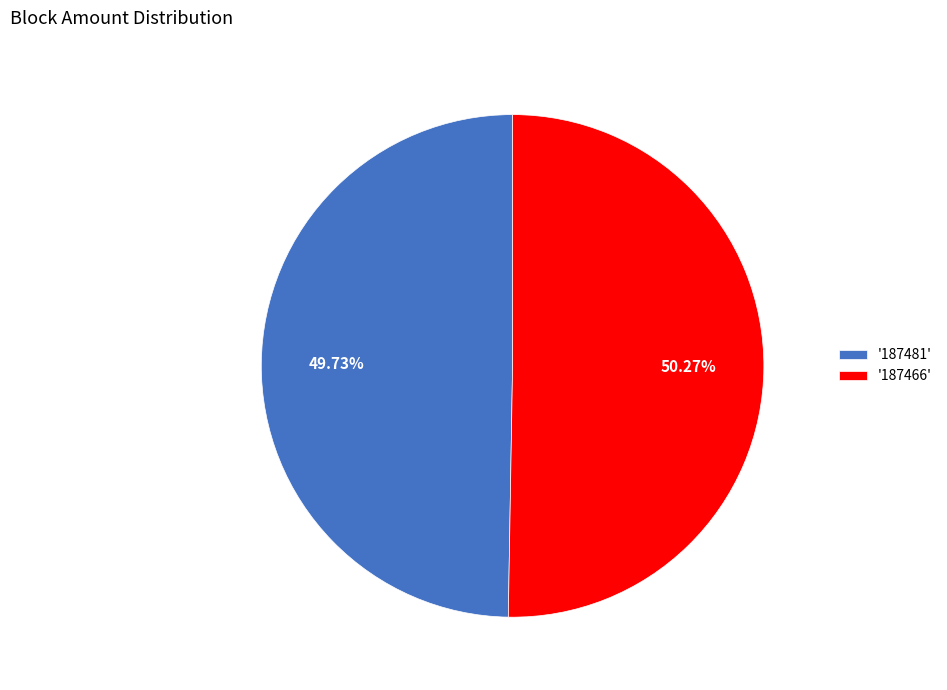

Combined, do '187466' and '187481' account for over 50%?

Yes